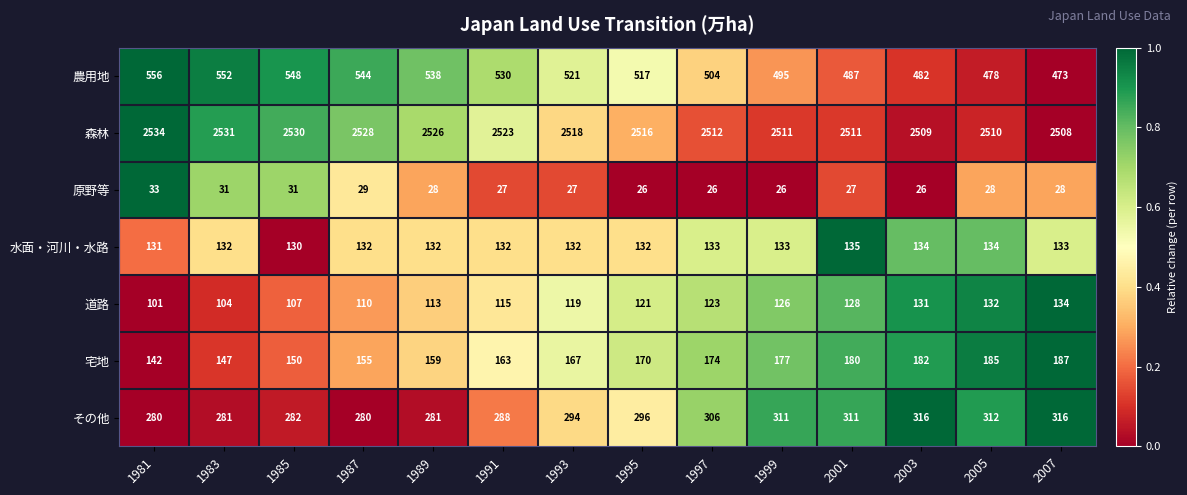

Which series changed the most between 1991 and 1993?

農用地